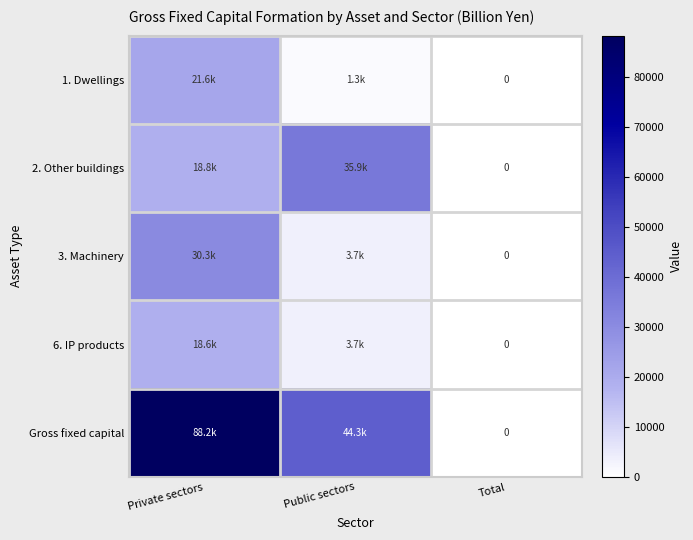

At which label does 2. Other buildings reach its minimum?

Total